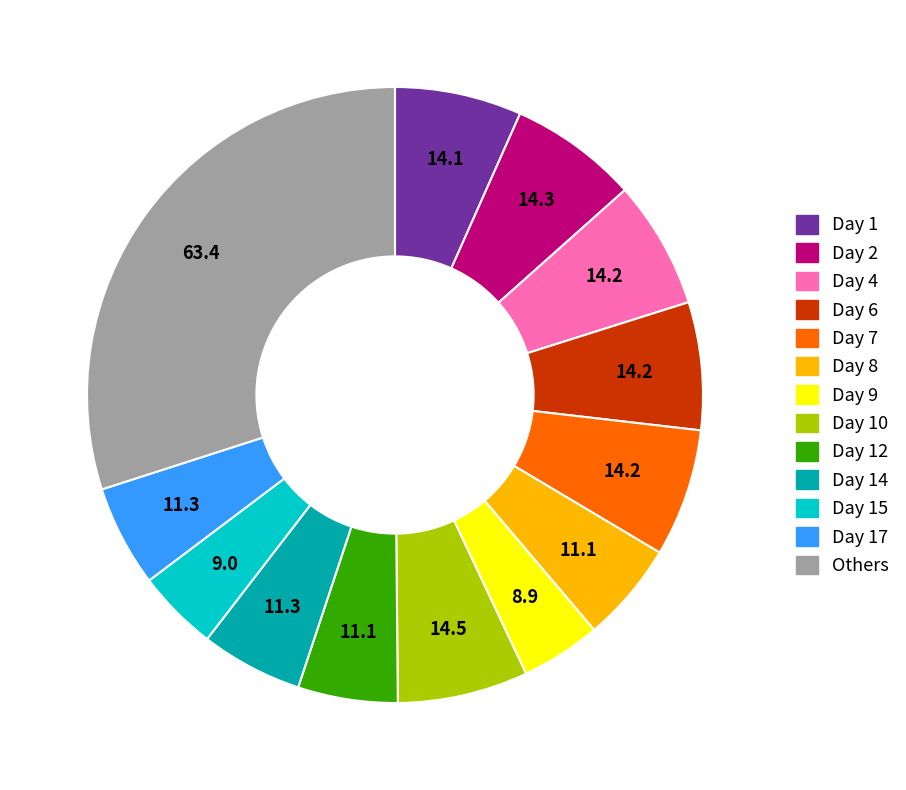

Is there any slice that represents more than half of the pie?

No